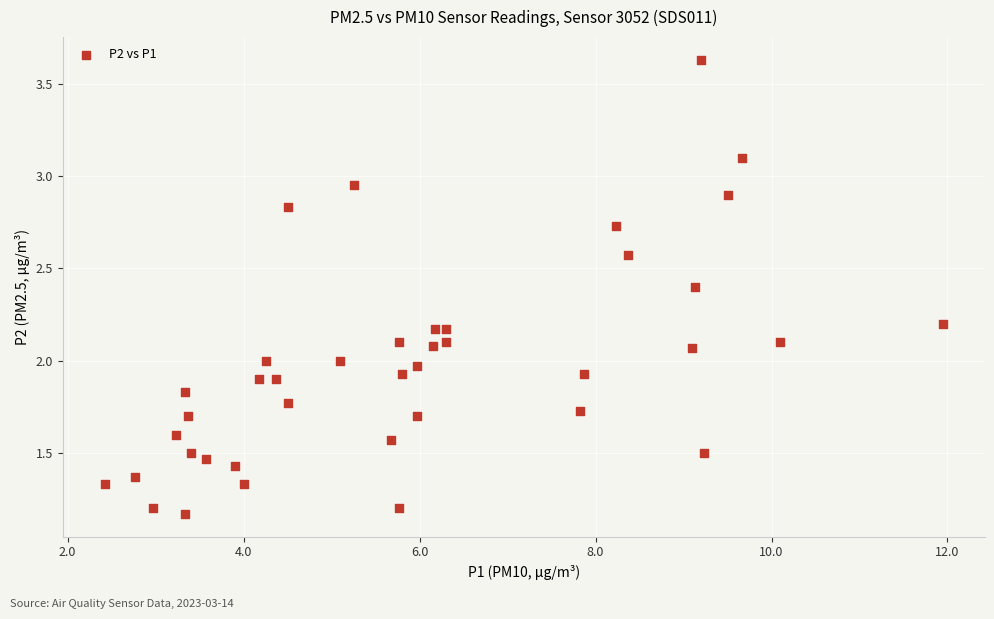

What is the range of X values (max minus min)?

9.5